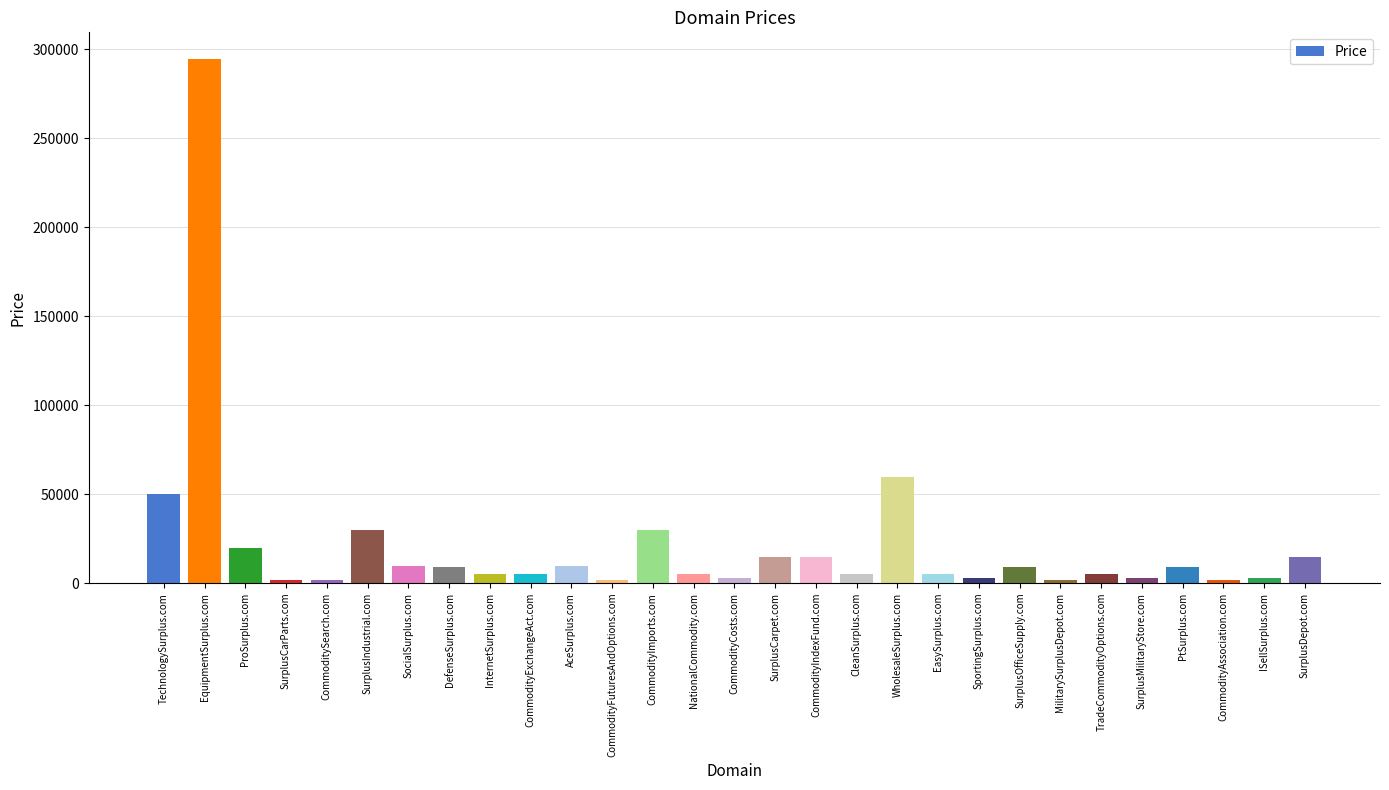

How many values are below 4888?

9